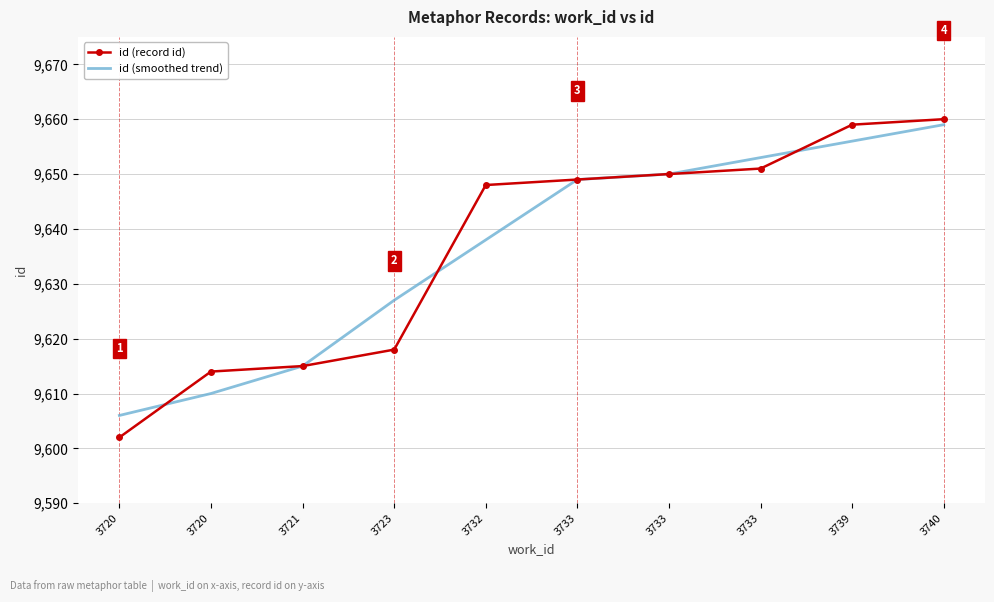

What are all the series names shown in the legend?

id (record id), id (smoothed trend)